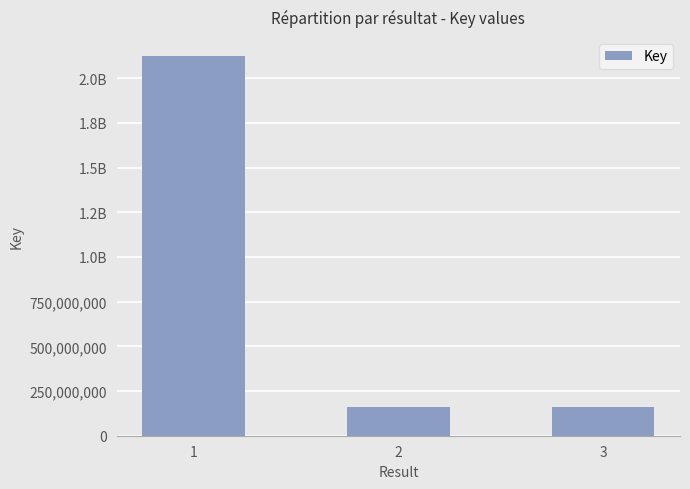

How many data points are above 163008365?

1